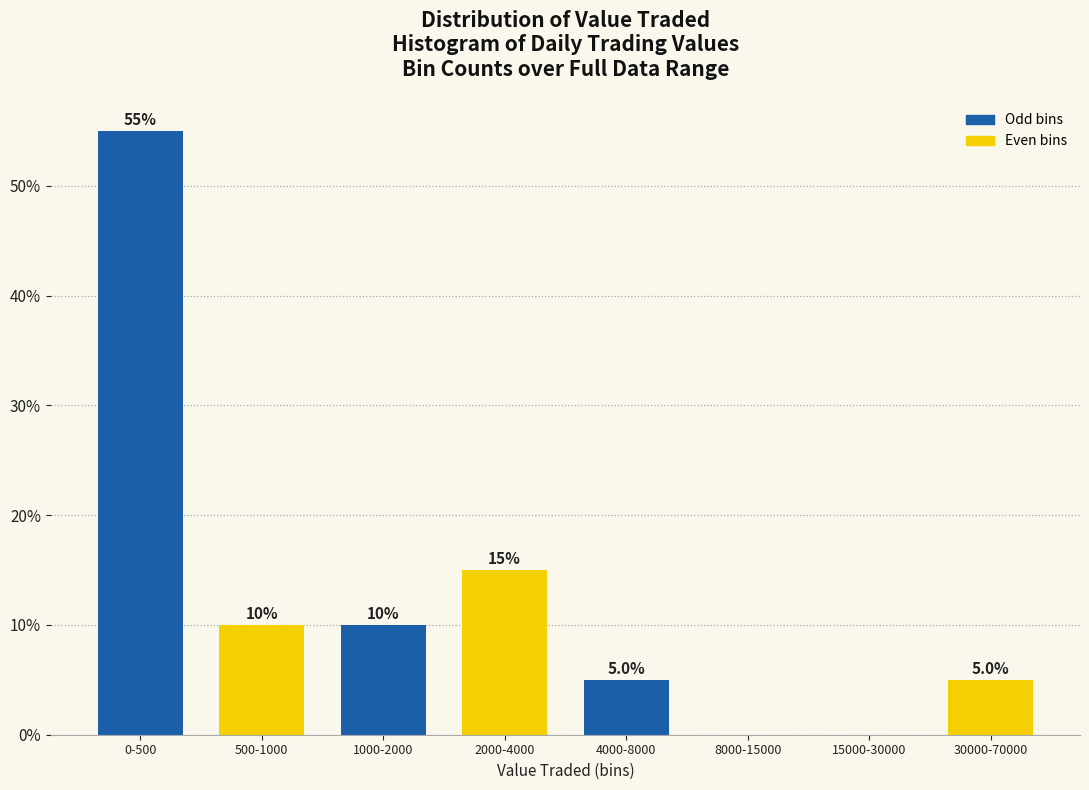

Reading left to right, what are all the values shown in this chart?

0-500=55.0	500-1000=10.0	1000-2000=10.0	2000-4000=15.0	4000-8000=5.0	8000-15000=0.0	15000-30000=0.0	30000-70000=5.0